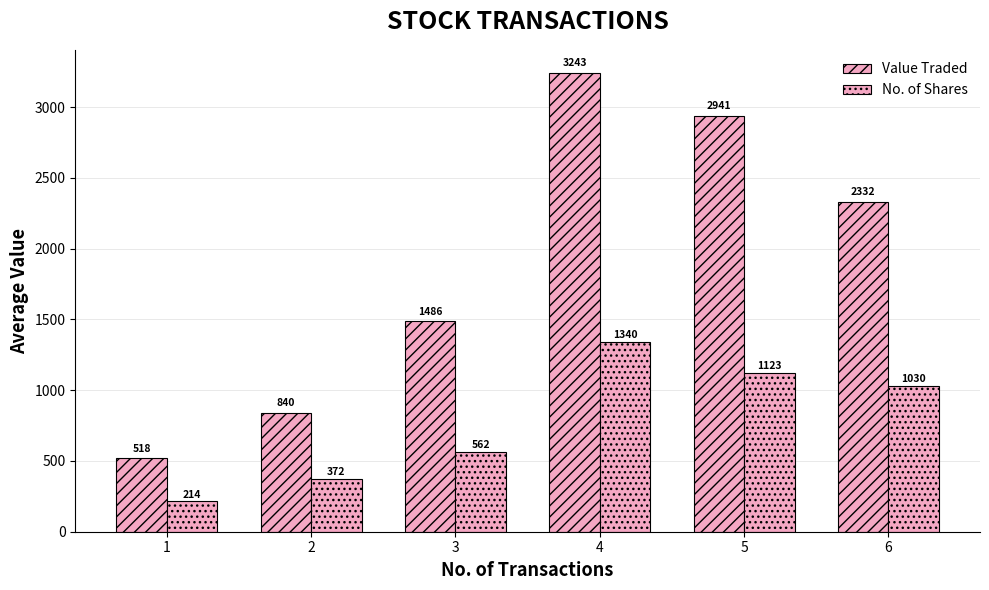

The value of No. of Shares at 4 is 433.5. True or false?

False